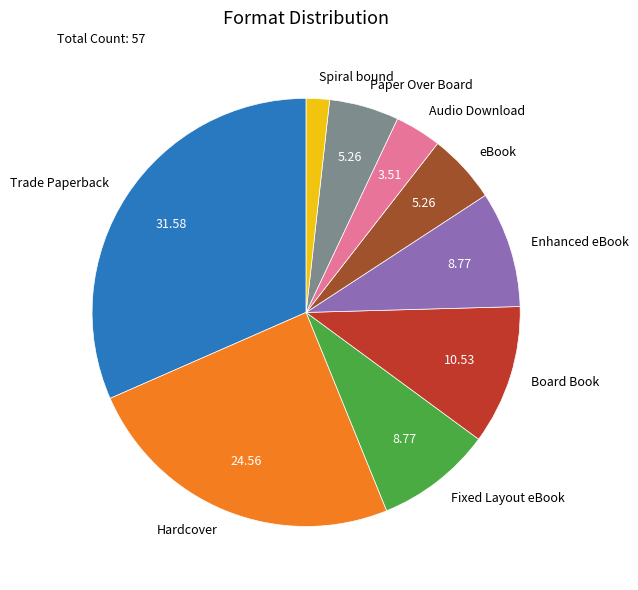

Combined, do Enhanced eBook and Paper Over Board account for over 50%?

No